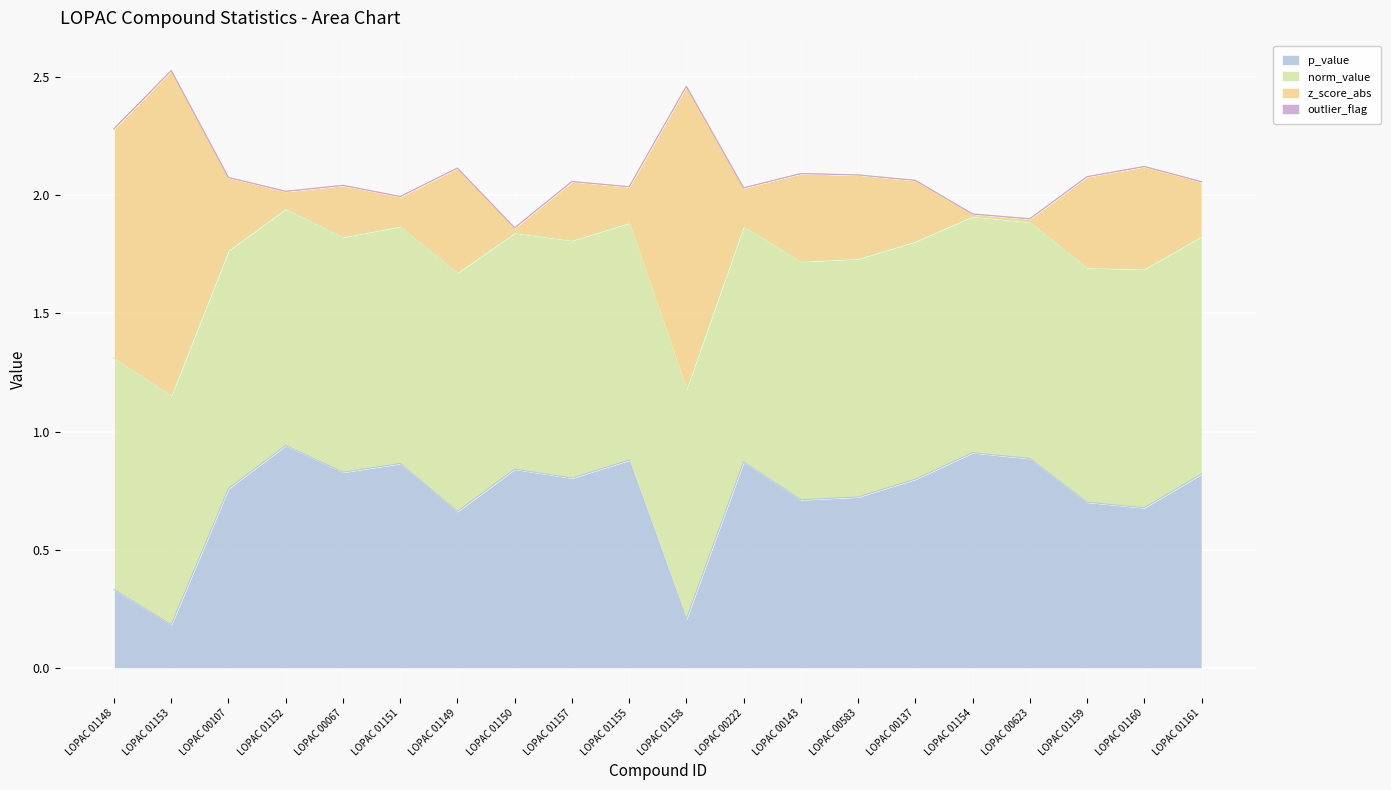

The value of p_value at LOPAC 00143 is 0.2. True or false?

False